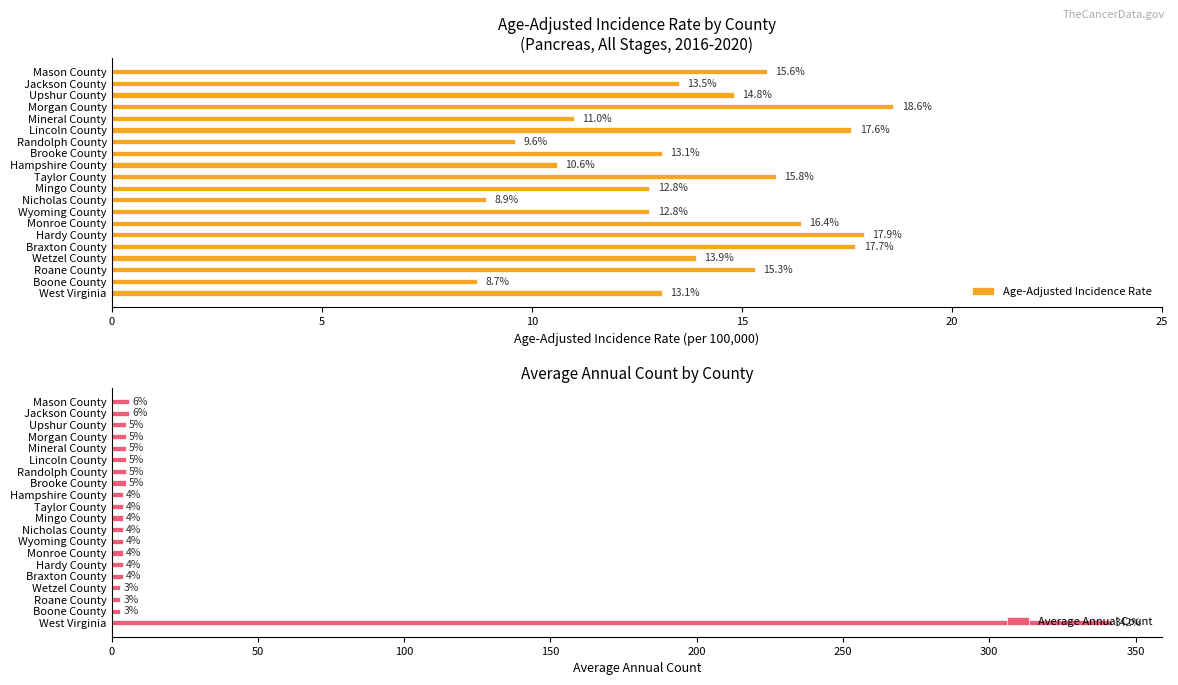

How many groups of bars are there?

20